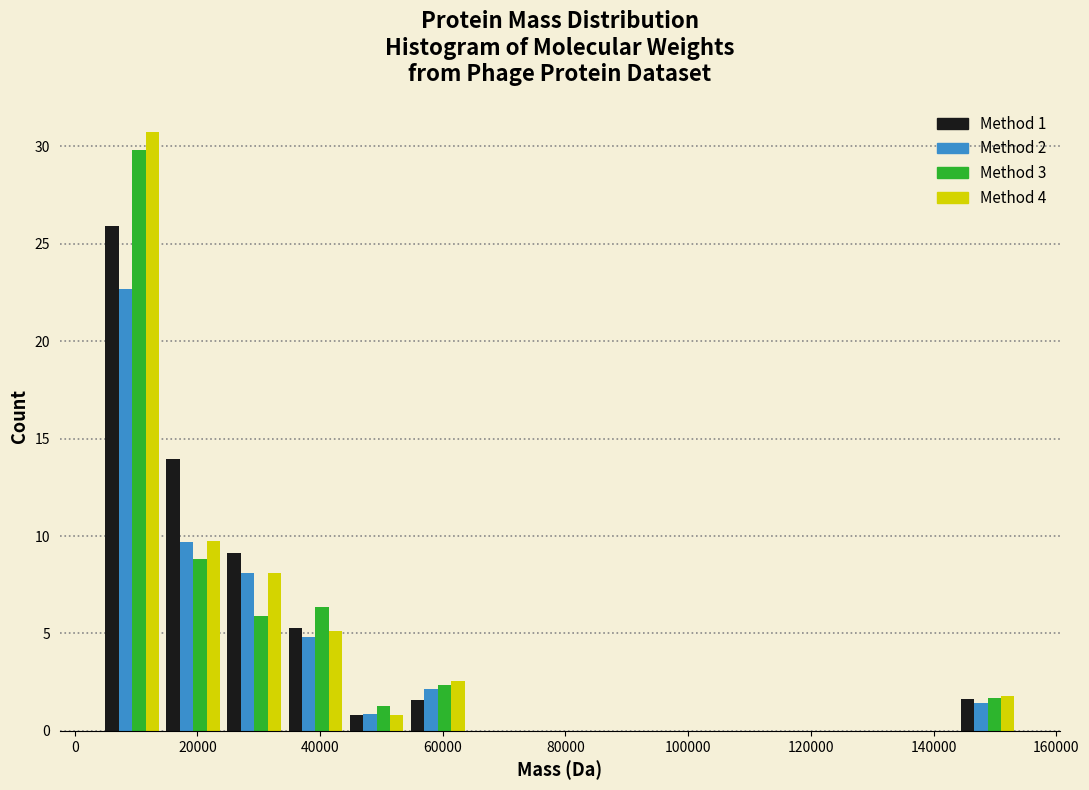

What is the height of the Method 3 bar covering 24000 to 34000 on the x-axis? Neither the bar edges nor the heights are printed on the chart, so give them approximately, as read against the axes.

6.0